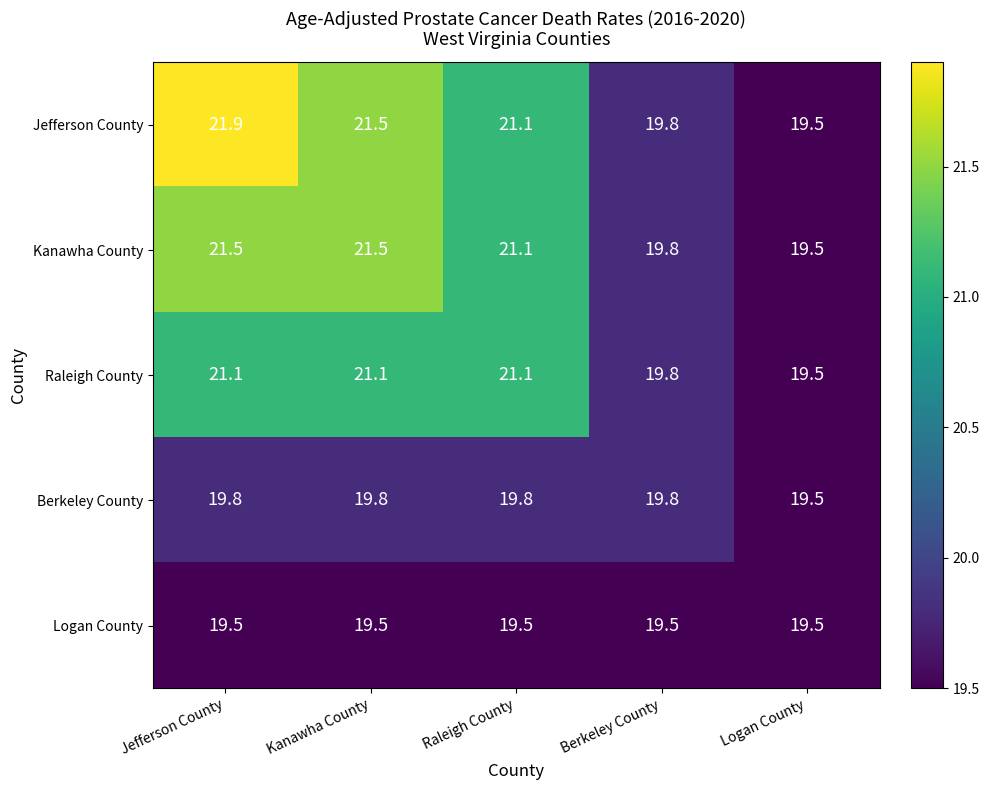

What is the lowest value of the Raleigh County series?

19.5